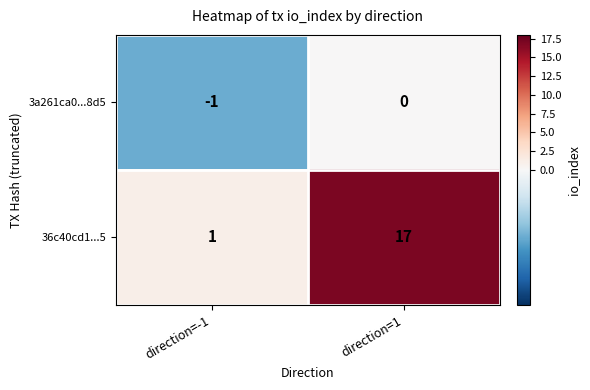

What is the total value across all series at direction=1?

17